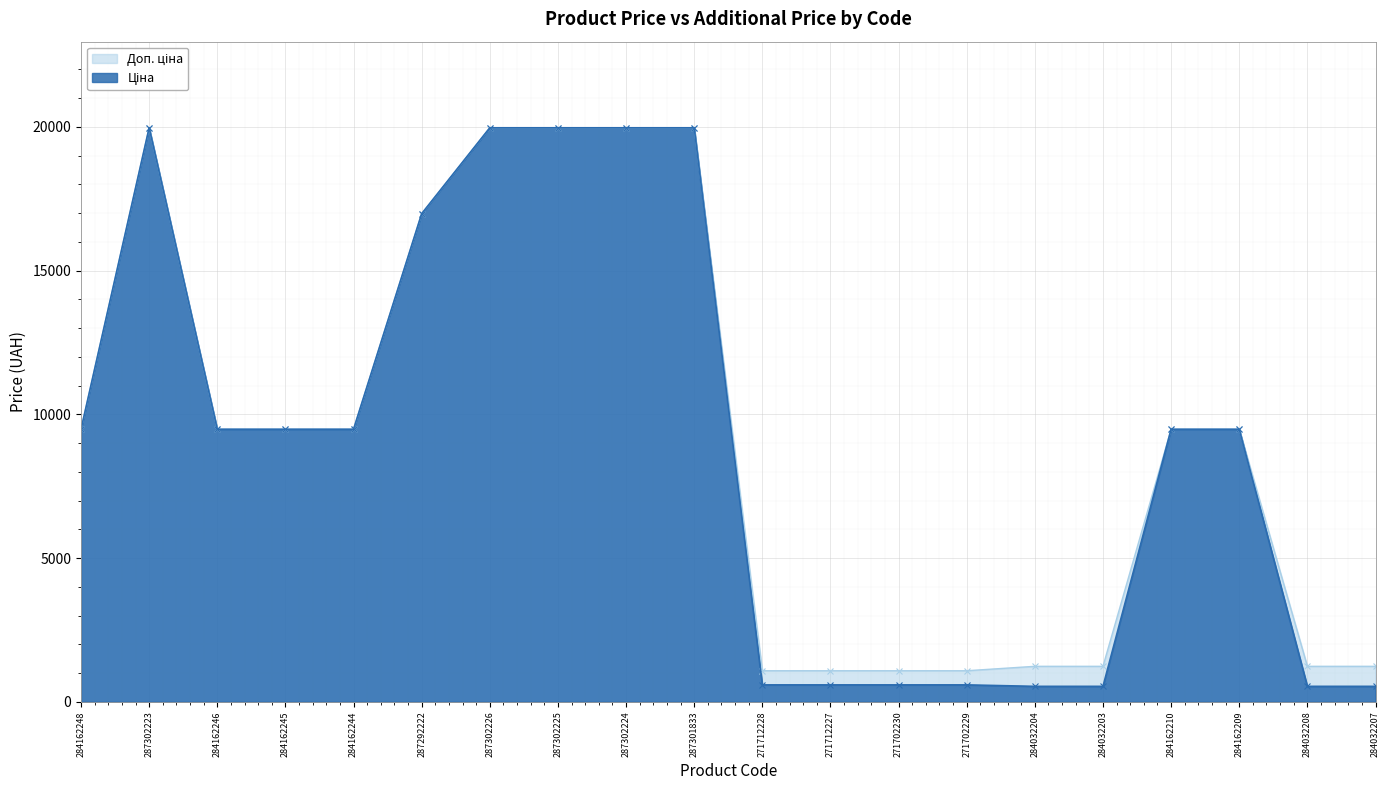

How many values in the Доп. ціна series are below 9480?

8